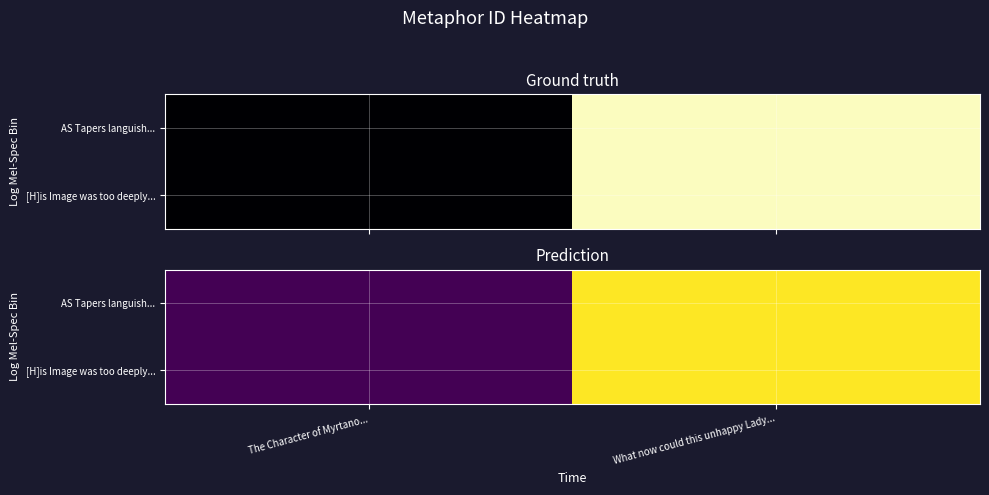

At which label does [H]is Image was too deeply... reach its minimum?

The Character of Myrtano...